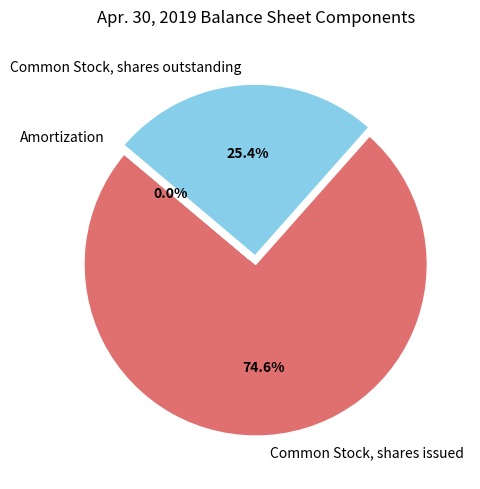

Does Common Stock, shares outstanding represent more than half of the total?

No